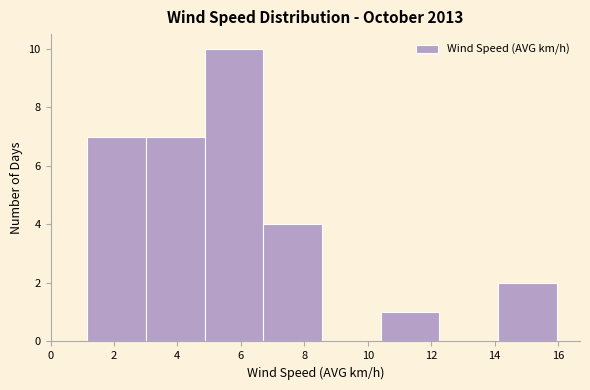

How tall is the bar that spans 14.2 to 16.0 on the x-axis? Neither the bar edges nor the heights are printed on the chart, so give them approximately, as read against the axes.

2